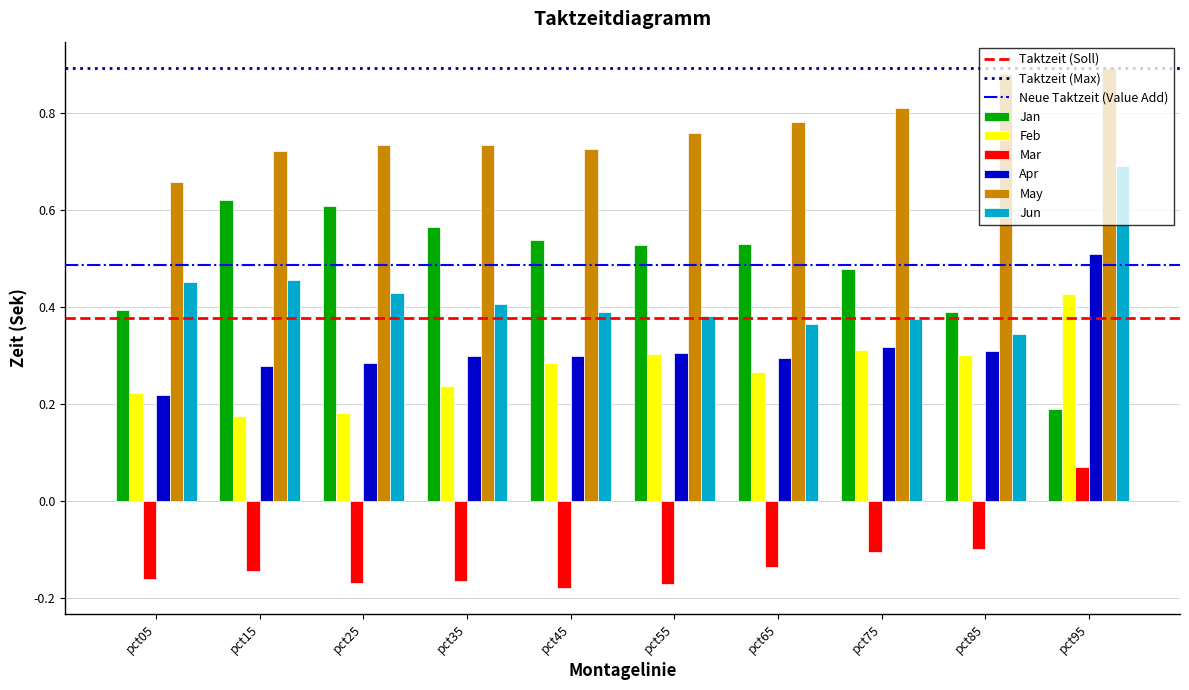

What is the difference between the highest and lowest values at pct85?

1.0